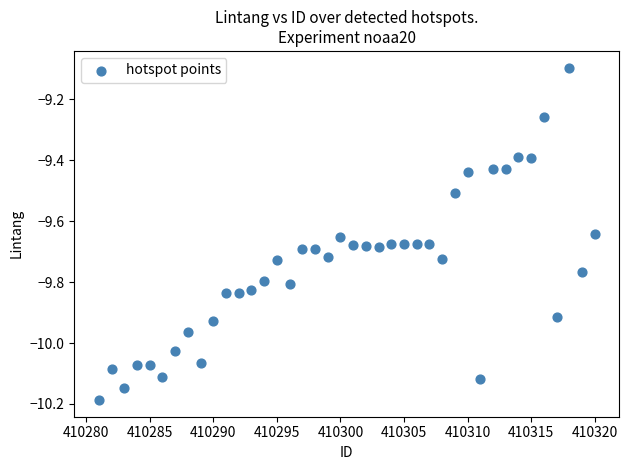

What is the range of Y values (max minus min)?

1.1